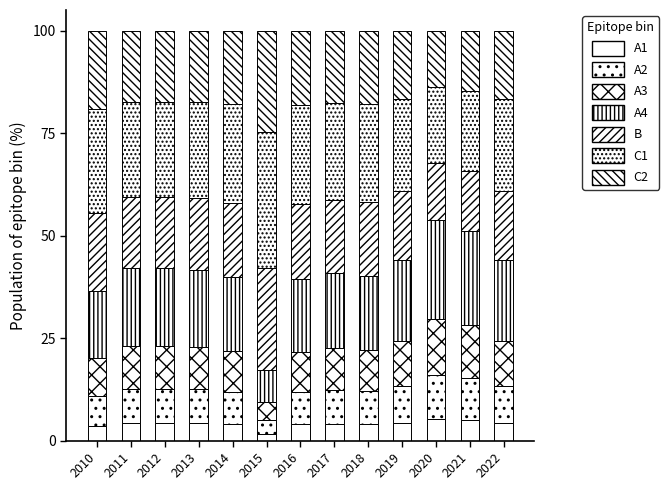

Count the number of categories in the chart.

13